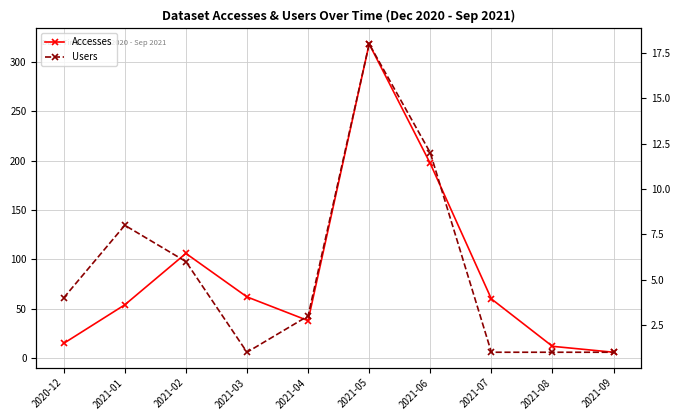

Which series has the largest total across all categories?

Accesses